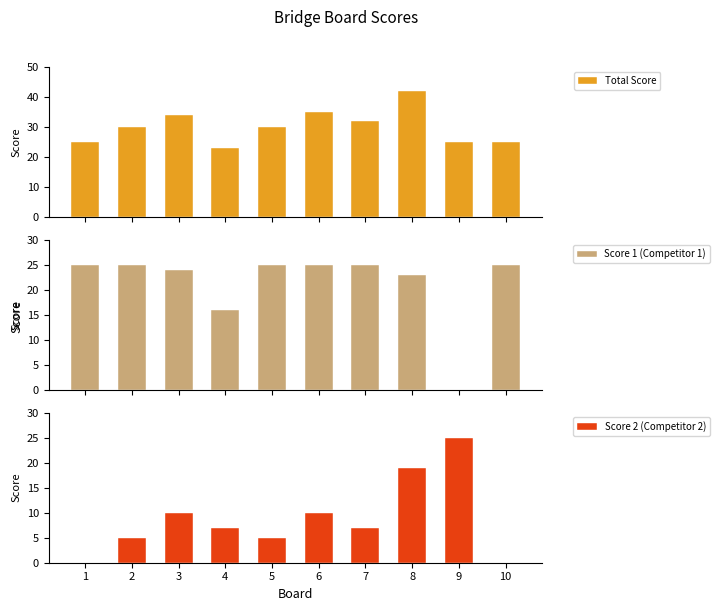

At which category is the sum across all series the highest?

8